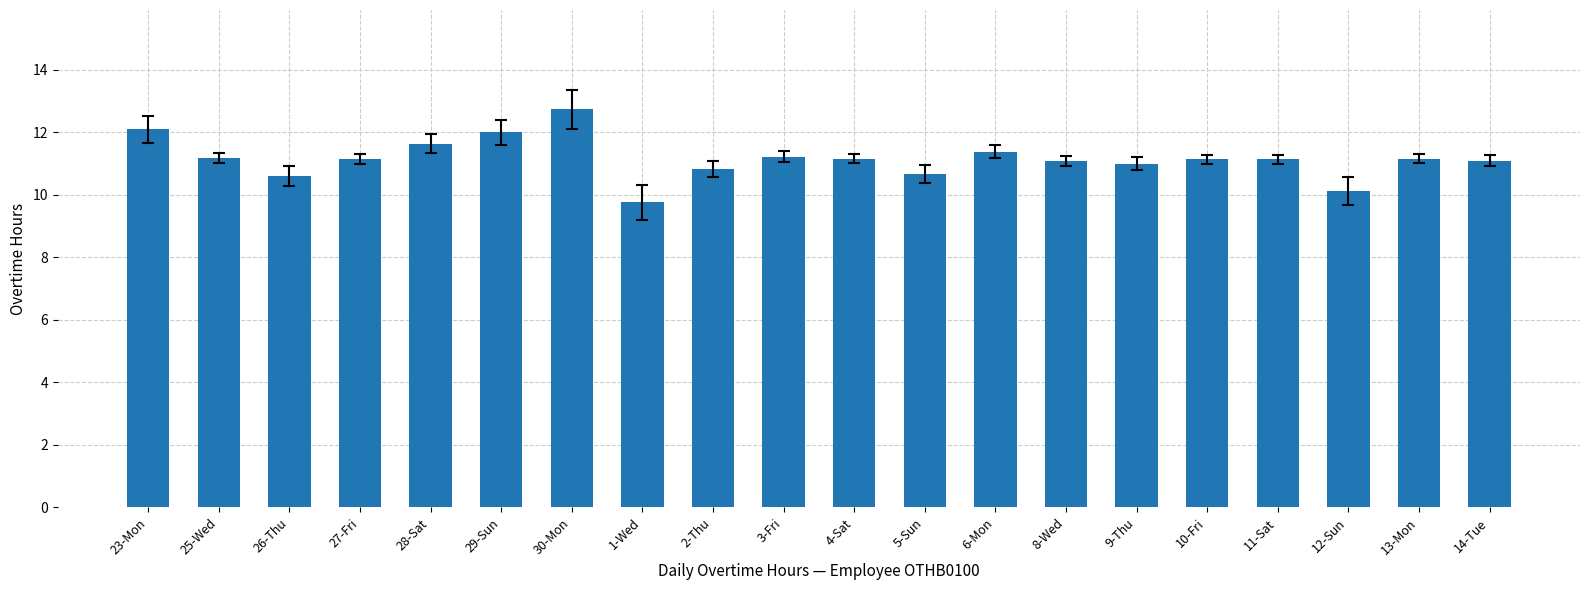

What is the change in value from 3-Fri to 12-Sun?

-1.1